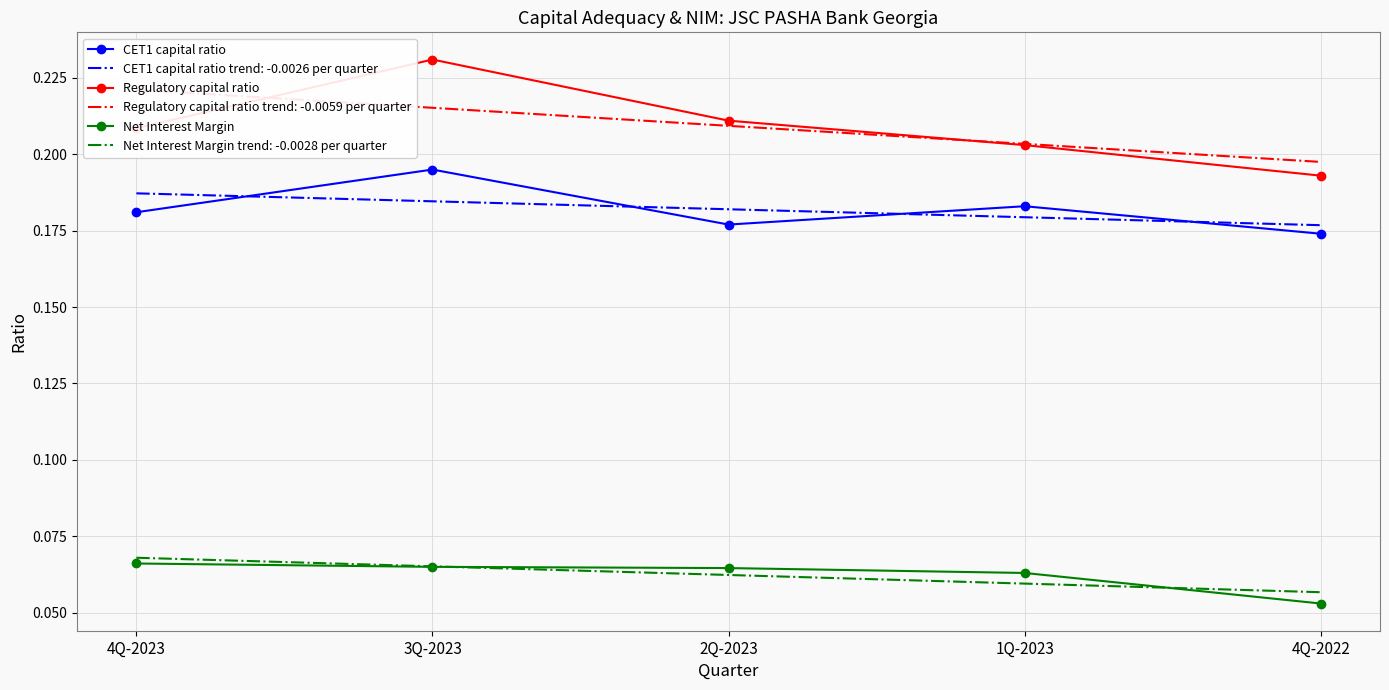

True or false: Regulatory capital ratio and Net Interest Margin intersect in this chart.

False